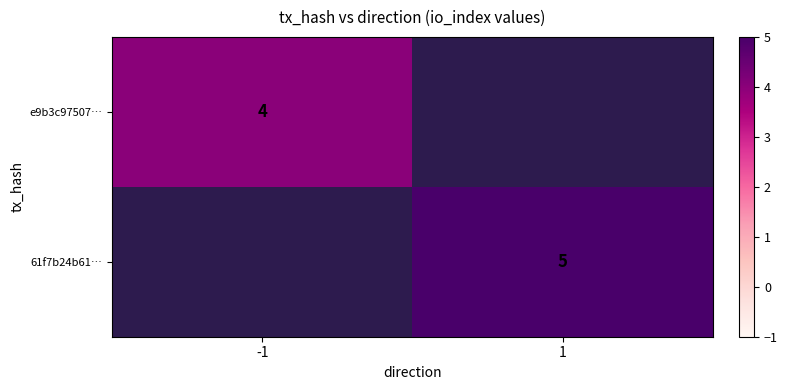

True or false: e9b3c97507… has a value of 6.9 at -1.

False